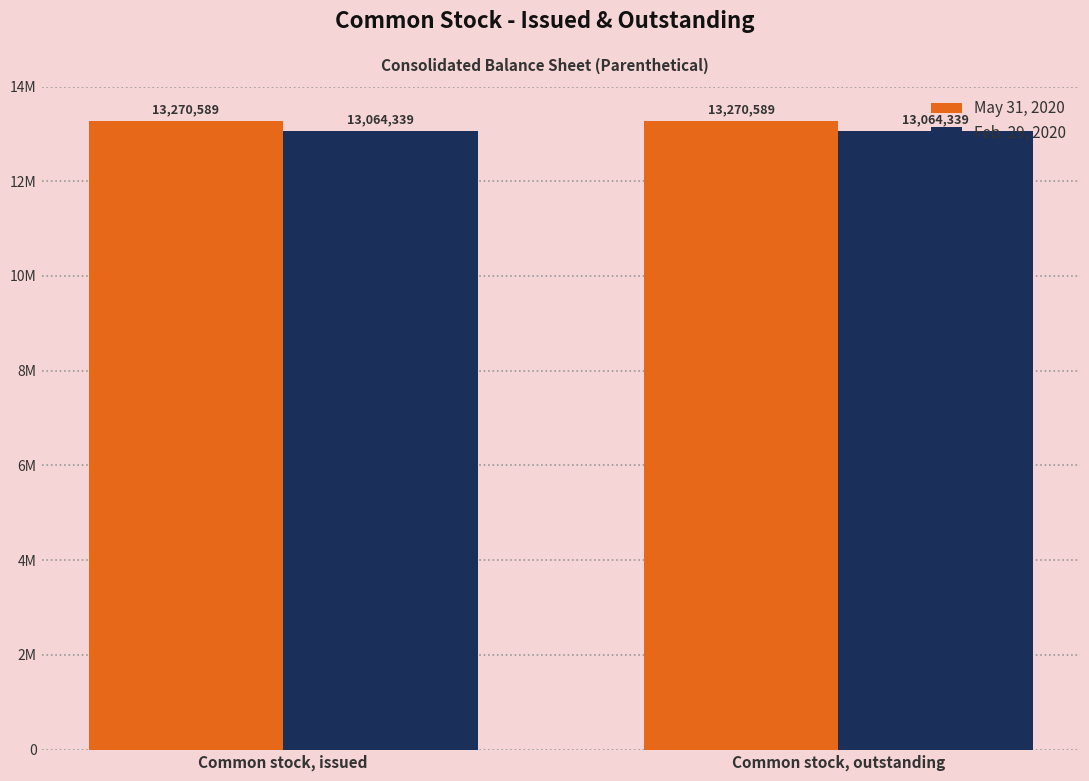

What are all the series names shown in the legend?

May 31, 2020, Feb. 29, 2020